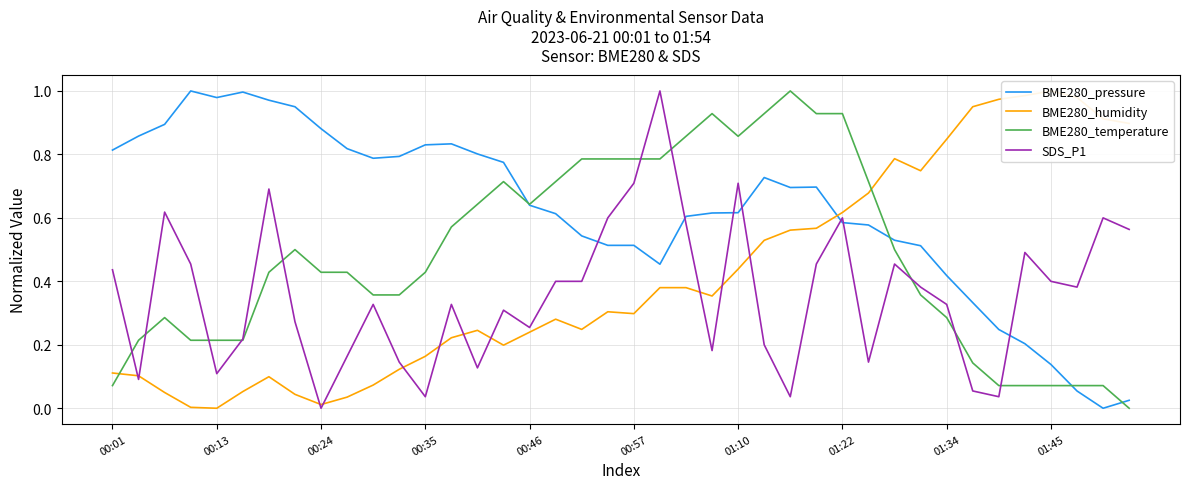

List the series in order of their peak value, lowest first.

BME280_pressure, BME280_humidity, BME280_temperature, SDS_P1